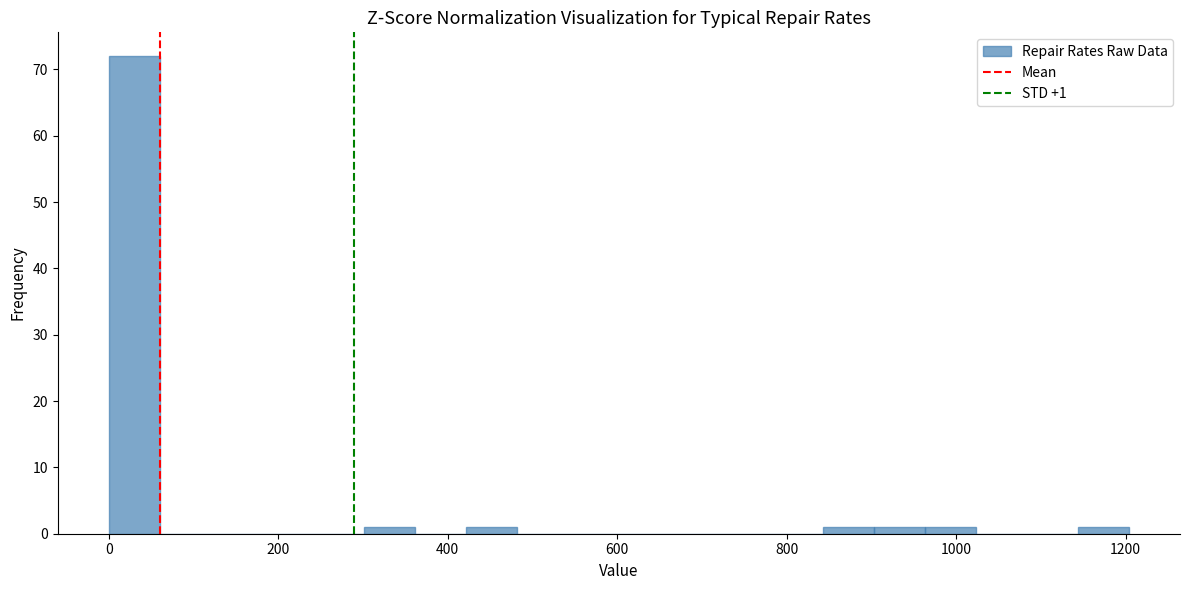

Read against the x-axis, roughly where is the centre of the tallest bar?

40